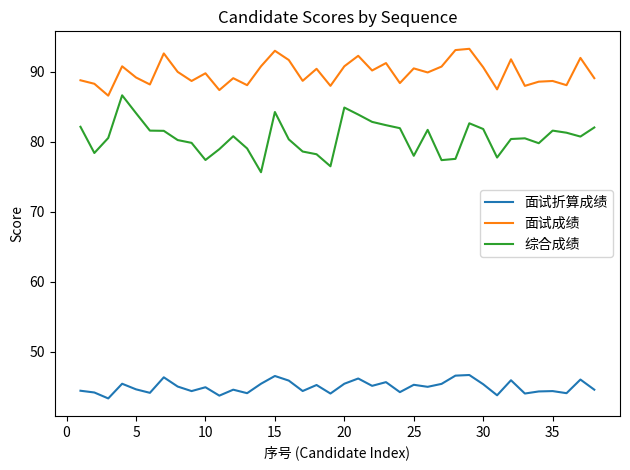

What is the lowest value of the 面试折算成绩 series?

43.3